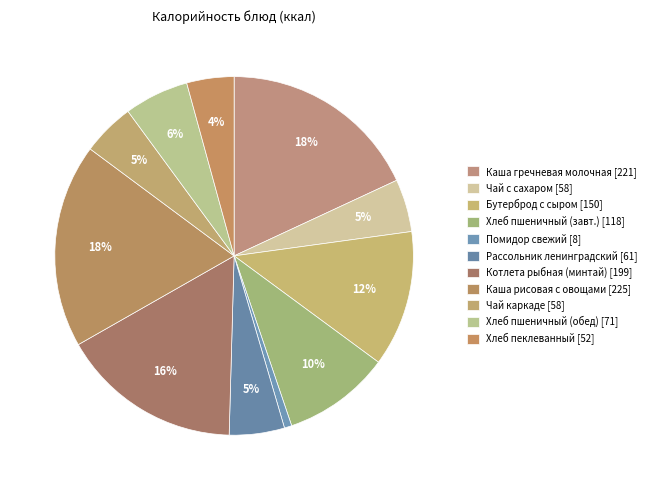

How many slices are in this pie chart?

11